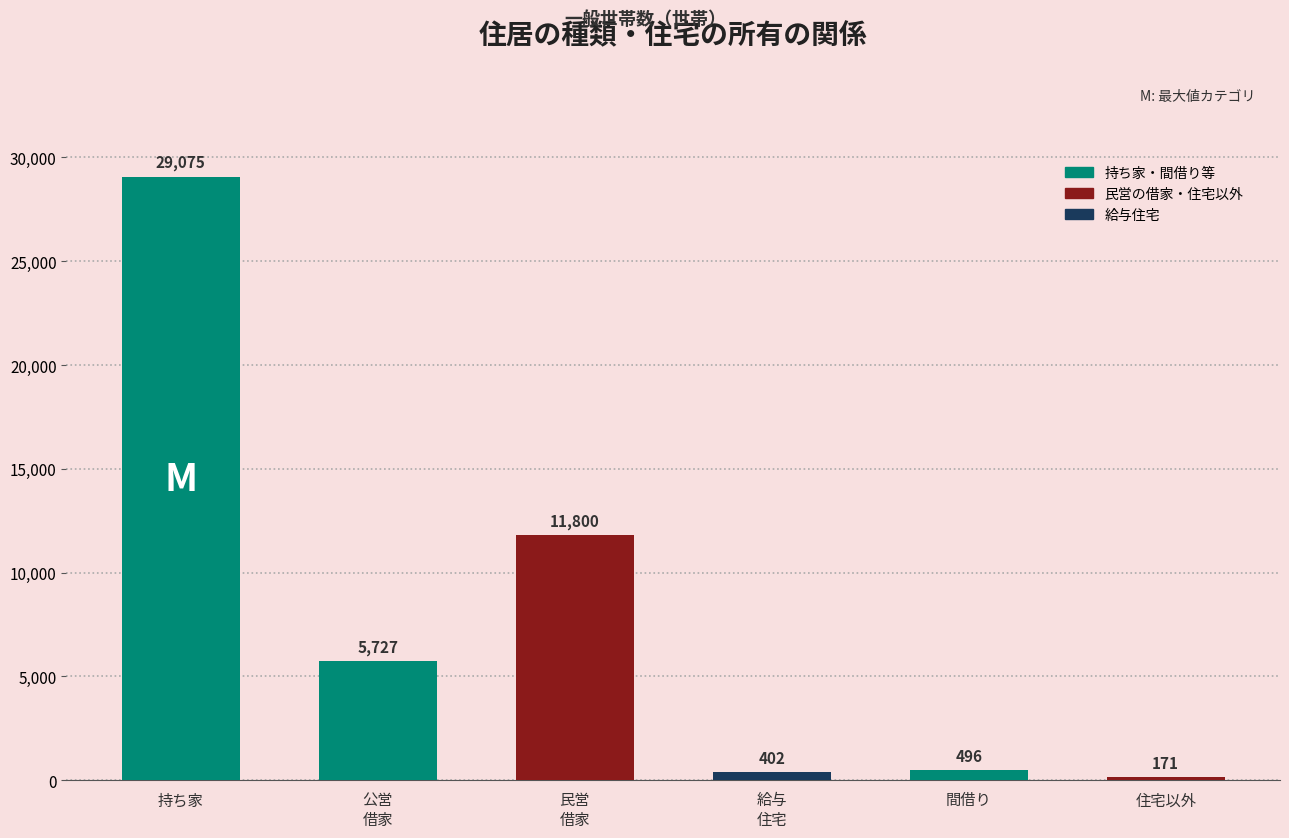

The chart shows a value of 5040 at 民営
借家. True or false?

False